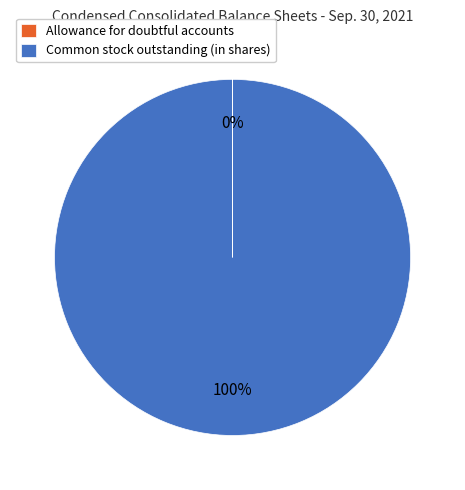

Which category accounts for the majority?

Common stock outstanding (in shares)